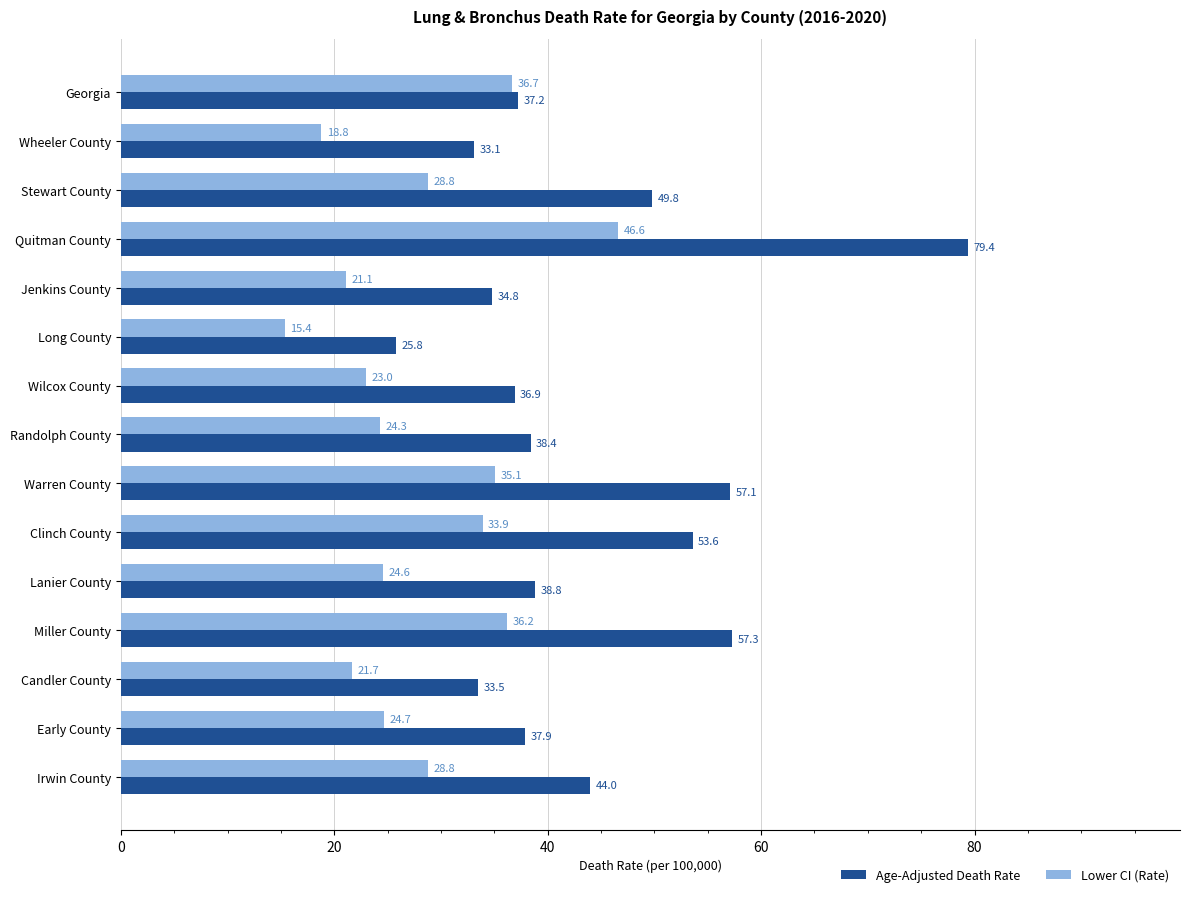

Which series has the largest range (max minus min)?

Age-Adjusted Death Rate